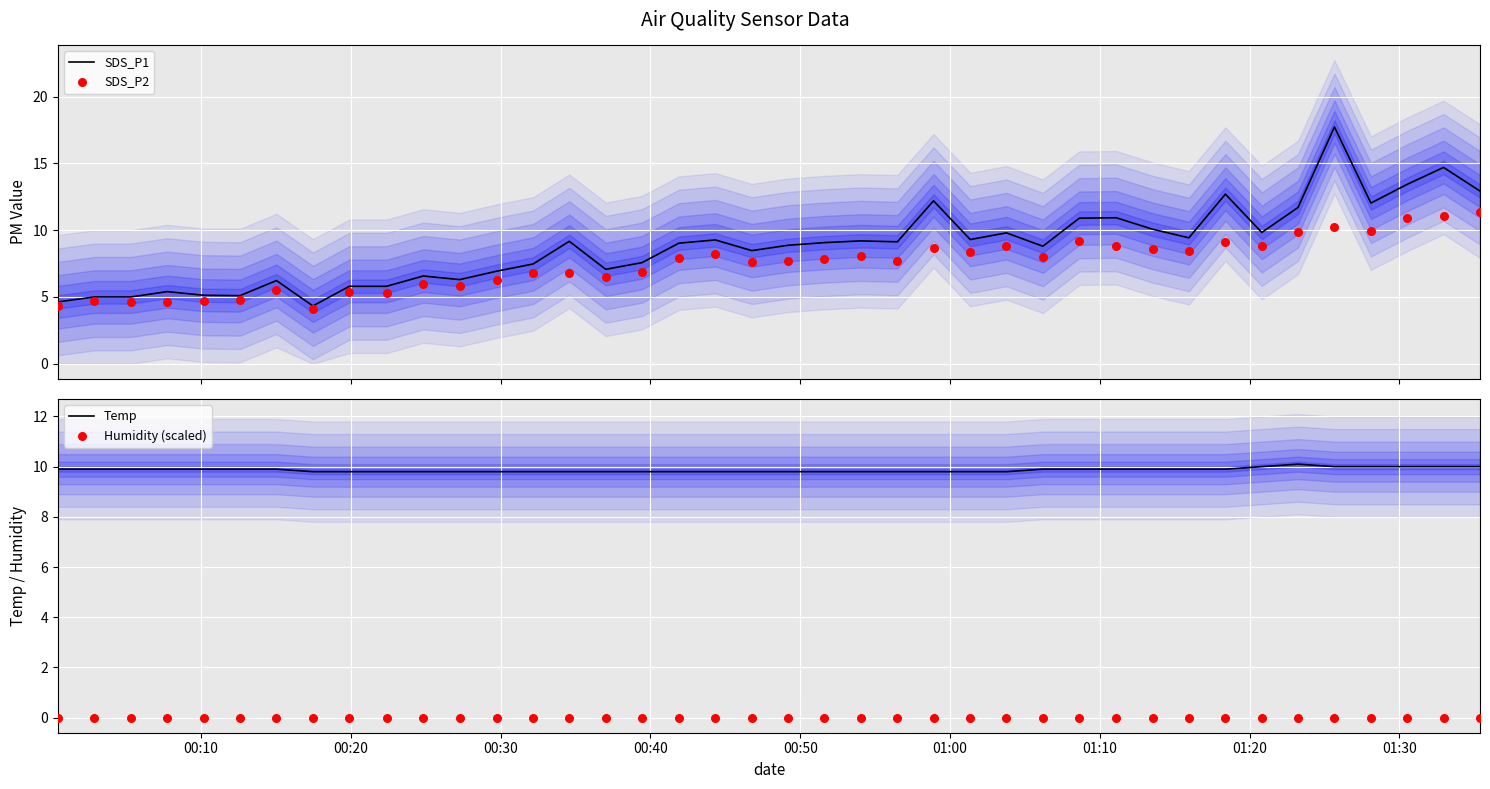

What are all the series names shown in the legend?

SDS_P1, SDS_P2, Temp, Humidity (scaled)